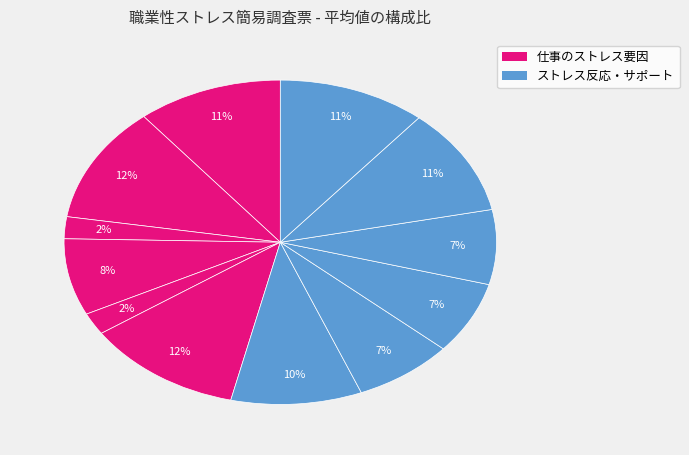

To the nearest percent, what is the average slice percentage?

8%